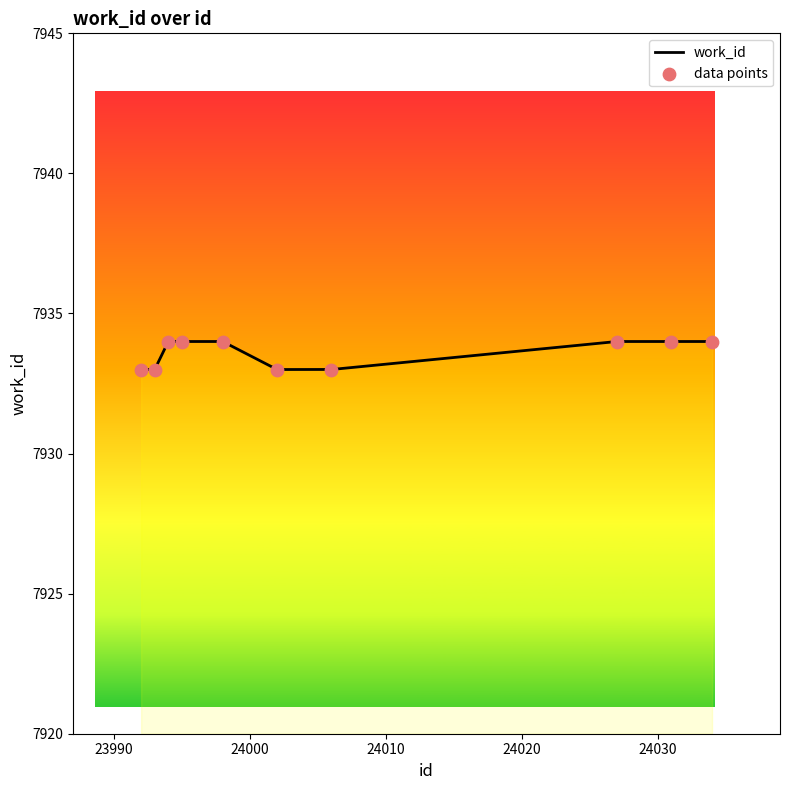

Which has a higher value, 23992 or 23993?

23992